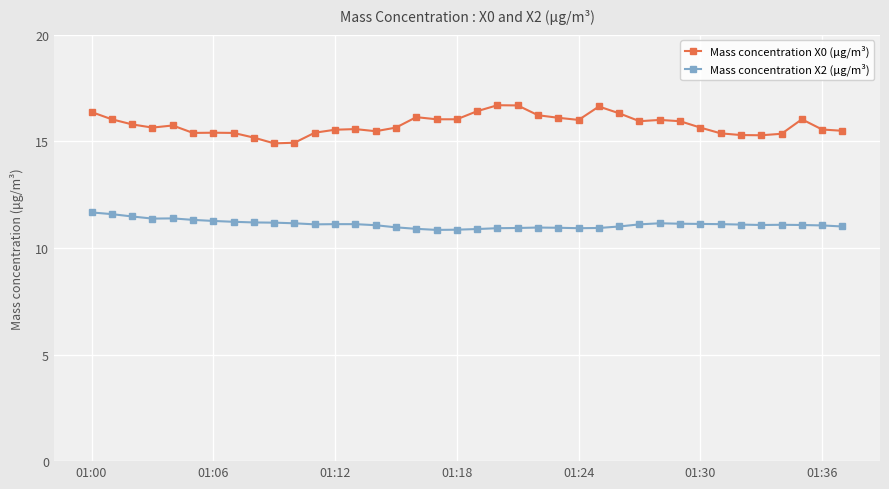

List the series in order of their overall mean, lowest first.

Mass concentration X2 (μg/m³), Mass concentration X0 (μg/m³)